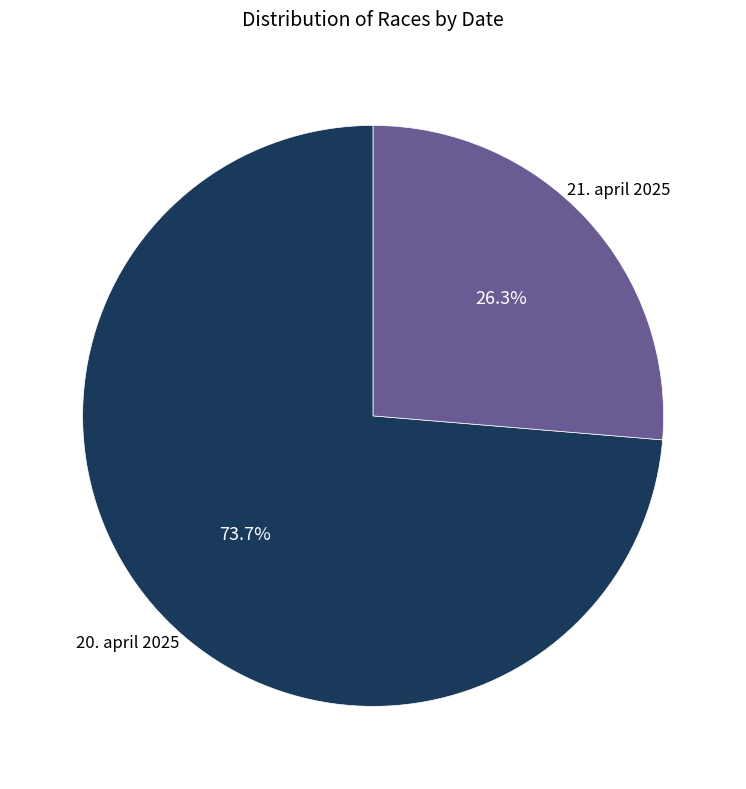

Is there any slice that represents more than half of the pie?

Yes